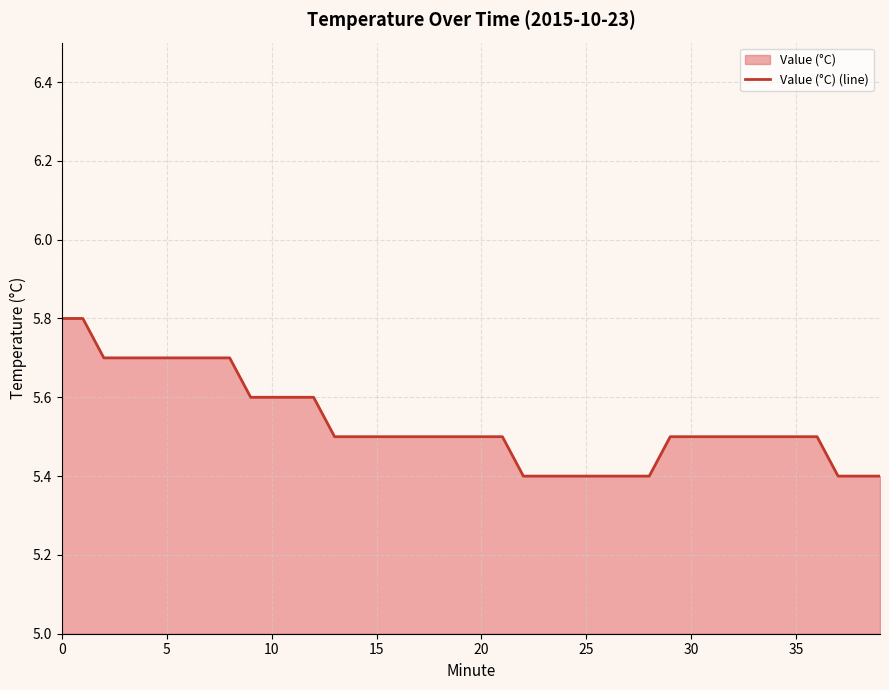

Does the chart display data point markers on the line(s)?

No